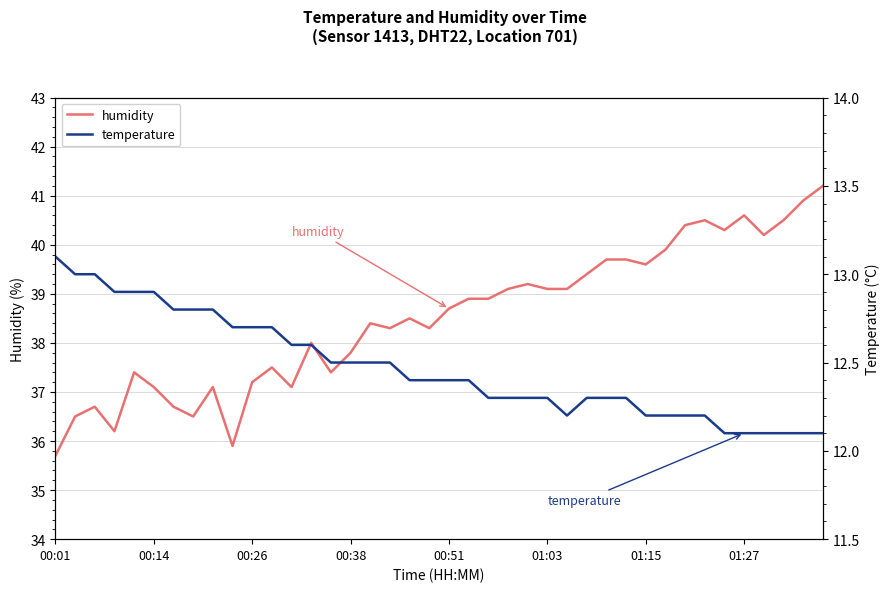

What is the average value of the temperature series?

12.5